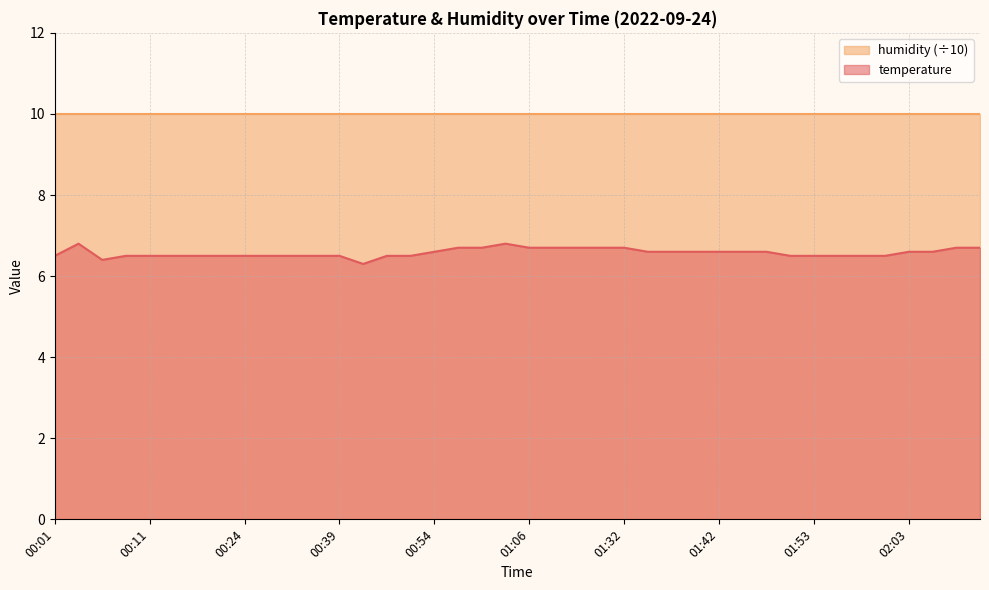

What value does the data have at 01:09?

6.7